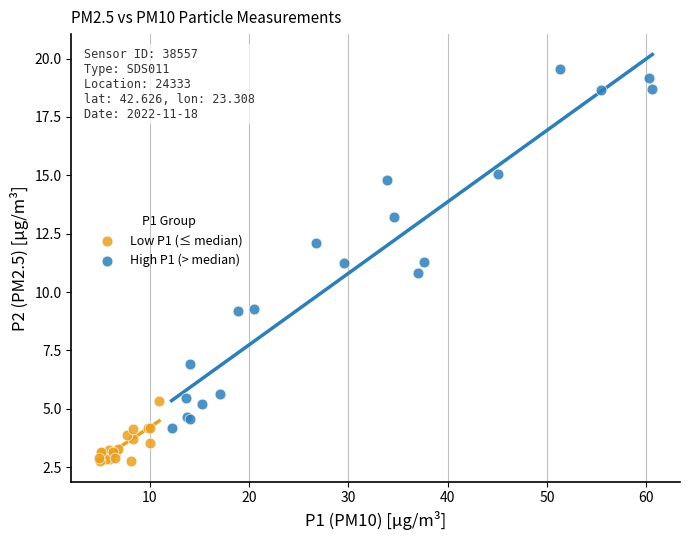

Which series has the widest spread of Y values?

High P1 (> median)